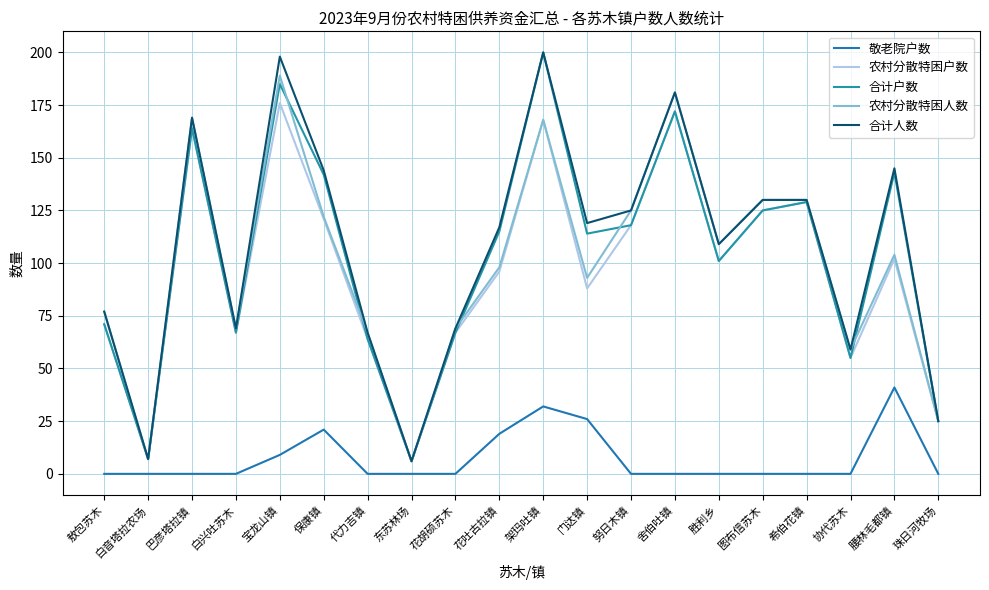

What is the sum of the 敬老院户数 values at 架玛吐镇 and 白兴吐苏木?

32